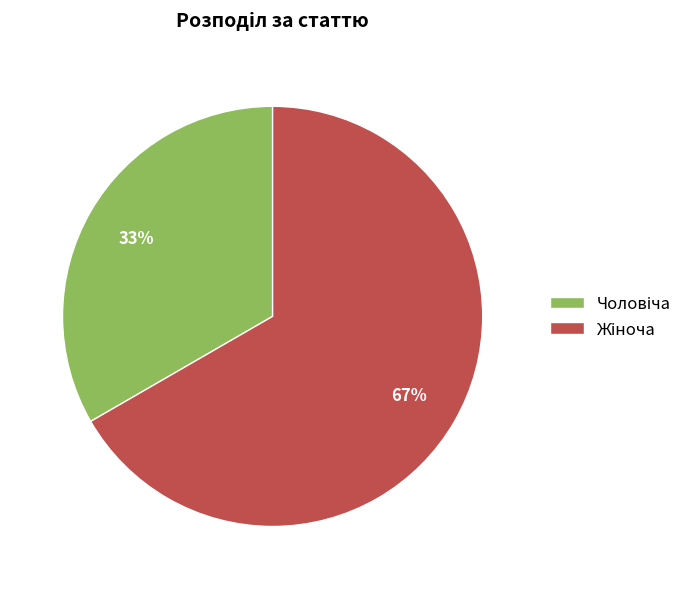

To the nearest percent, what is the average slice percentage?

50%